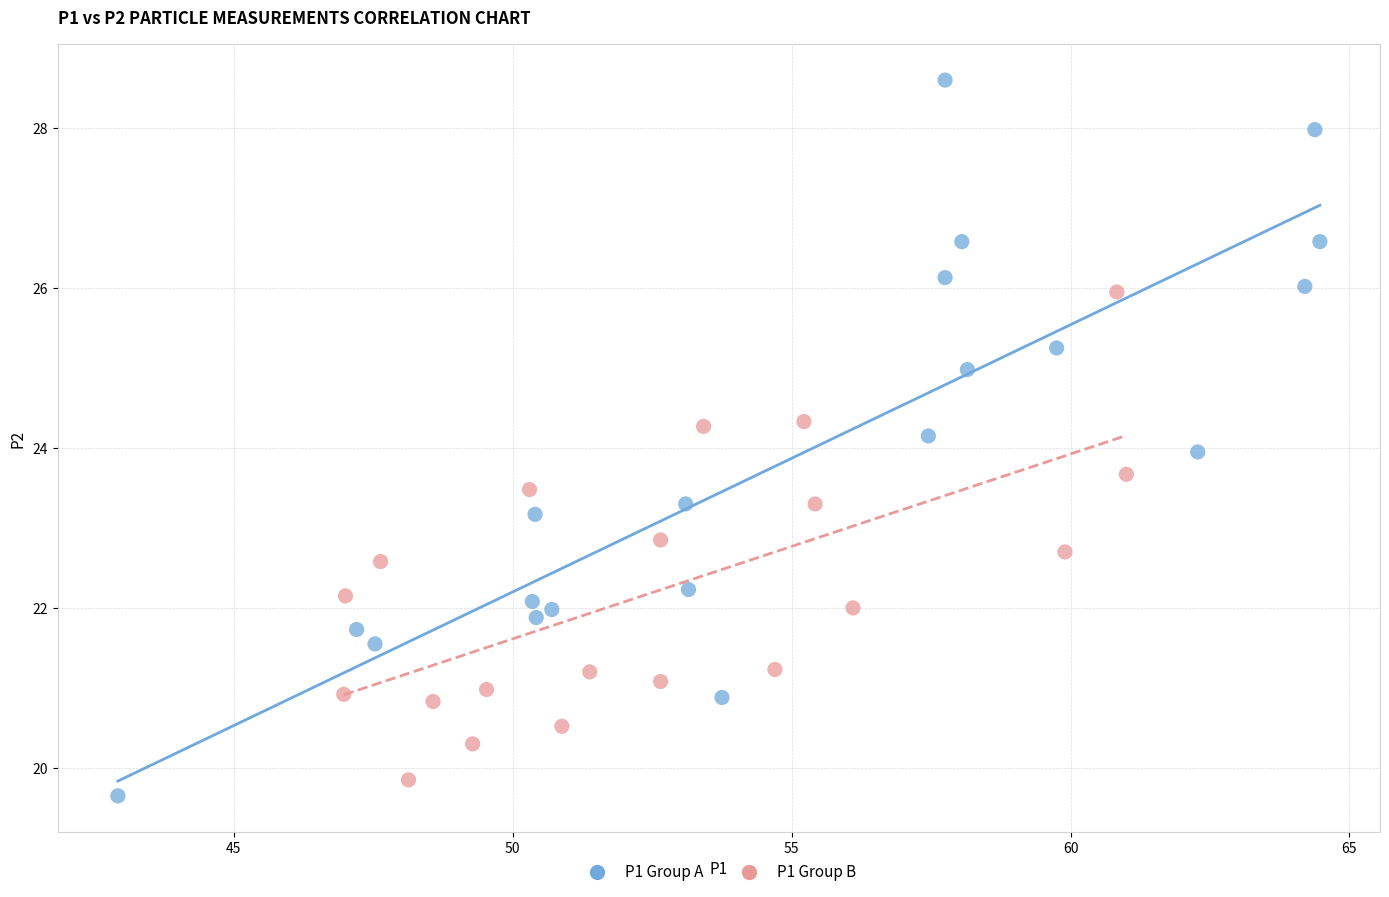

Which series has the widest spread of Y values?

P1 Group A